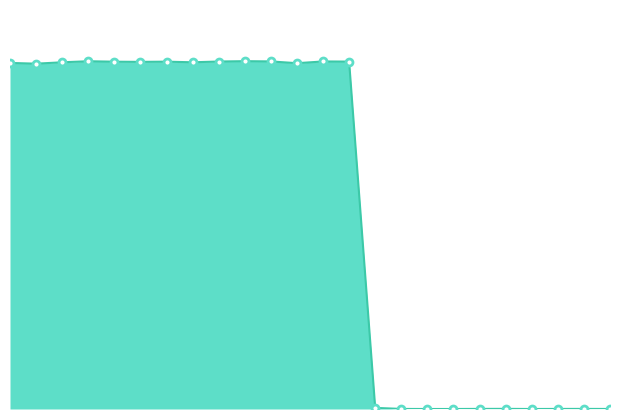

Which series changed the most between 20 and 21?

combined_line